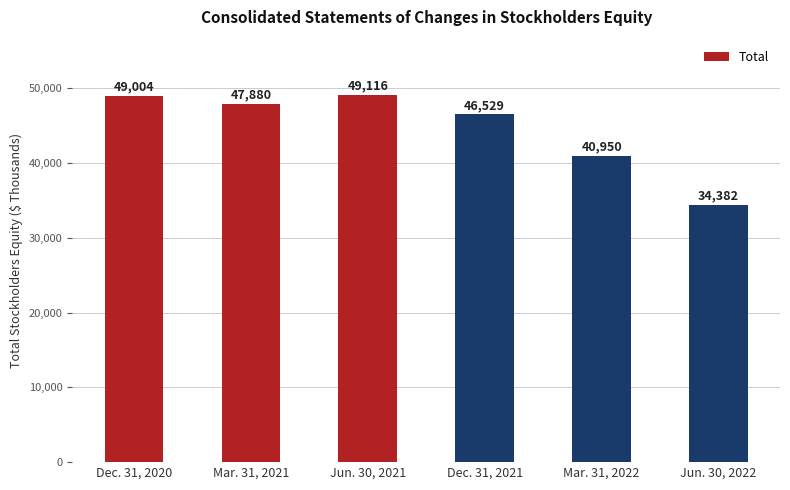

What is the difference between the values at Mar. 31, 2022 and Jun. 30, 2021?

8166